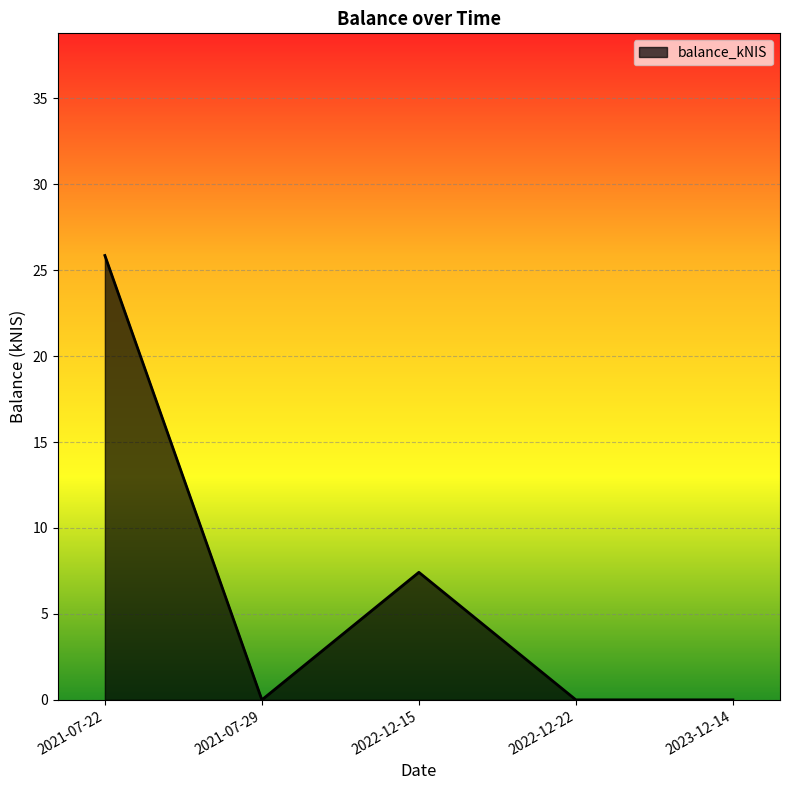

Where is the first local minimum?

2021-07-29